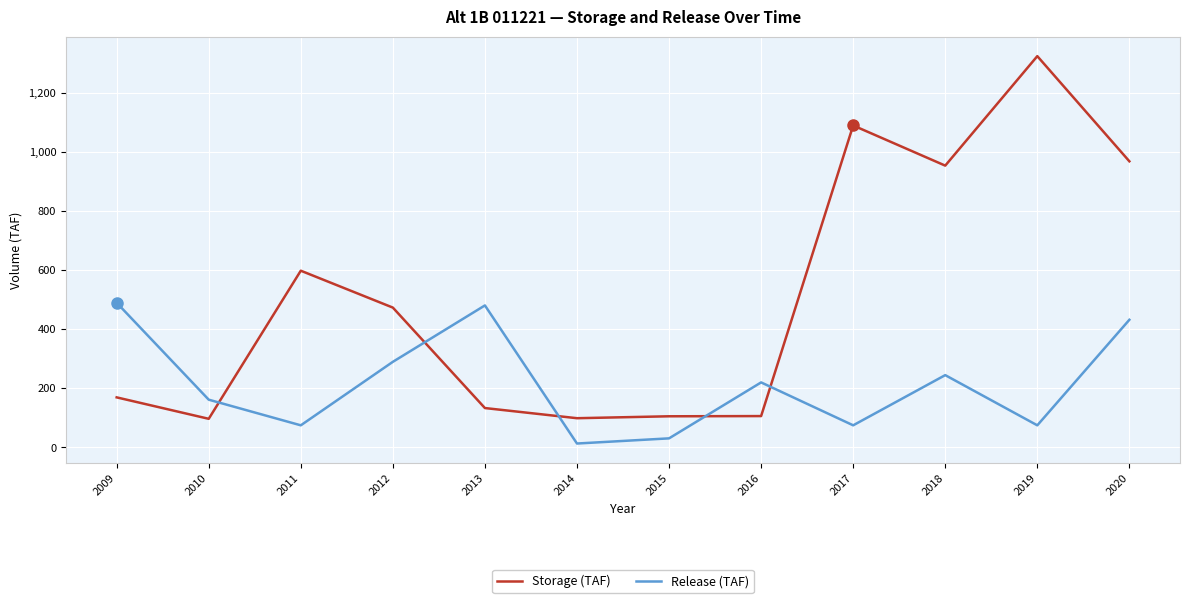

Which series has the largest total across all categories?

Storage (TAF)